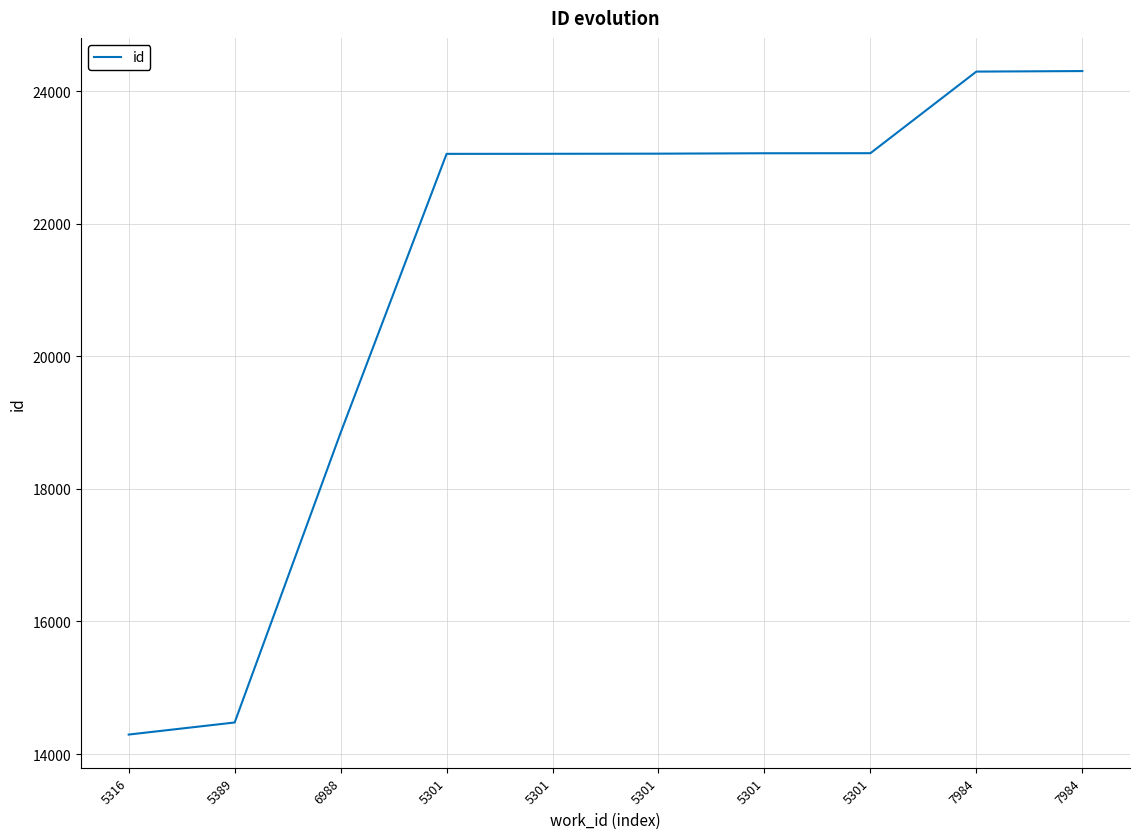

What is the sum of the values at 5316 and 5301?

37351